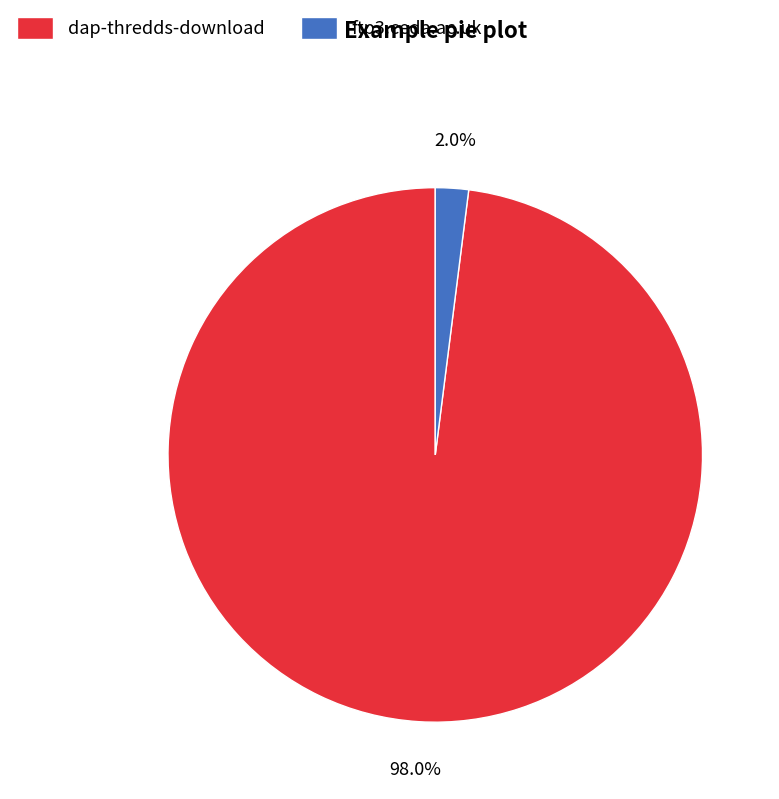

To the nearest percent, what is the combined percentage of dap-thredds-download and ftp3.ceda.ac.uk?

100%